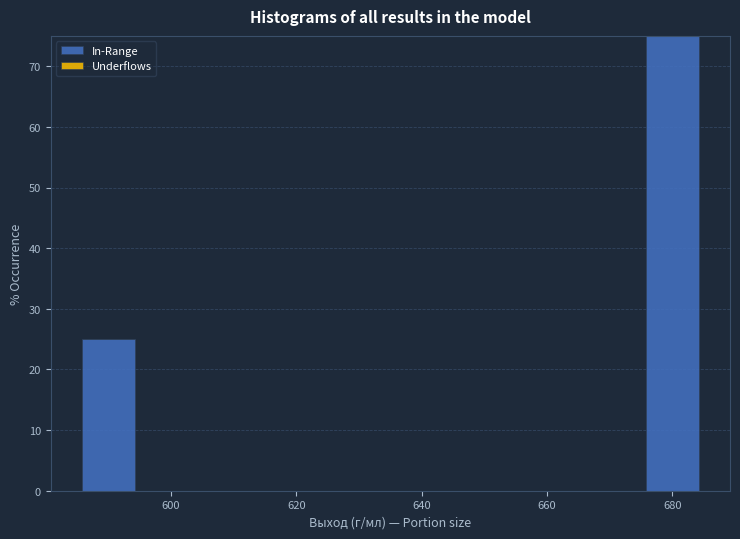

How tall is the bar that spans 675 to 685 on the x-axis? Neither the bar edges nor the heights are printed on the chart, so give them approximately, as read against the axes.

75